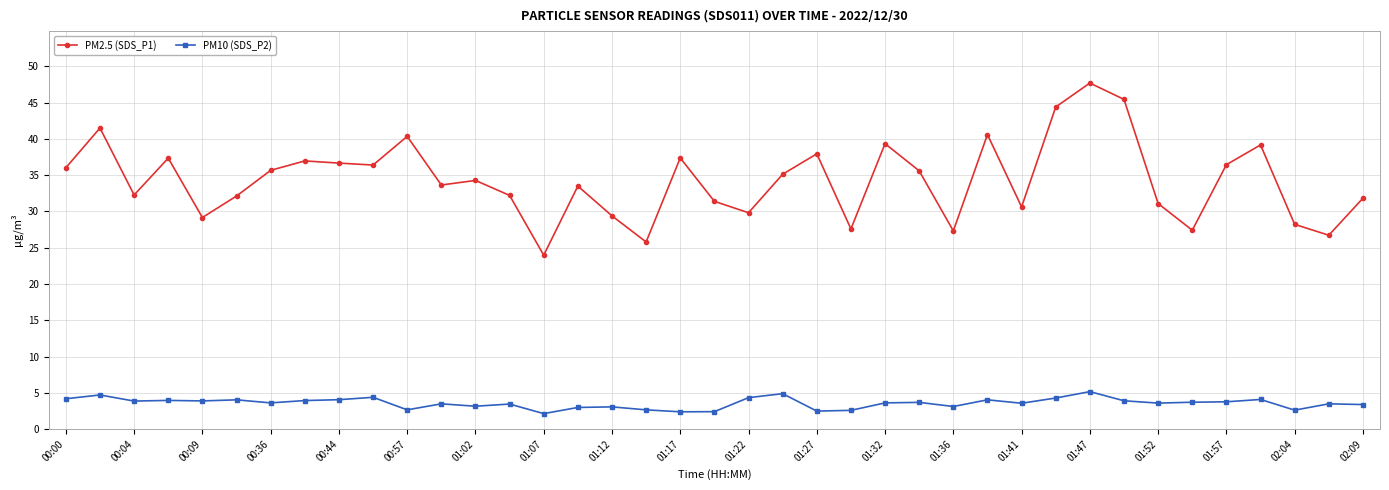

List the series in order of their overall mean, highest first.

PM2.5 (SDS_P1), PM10 (SDS_P2)